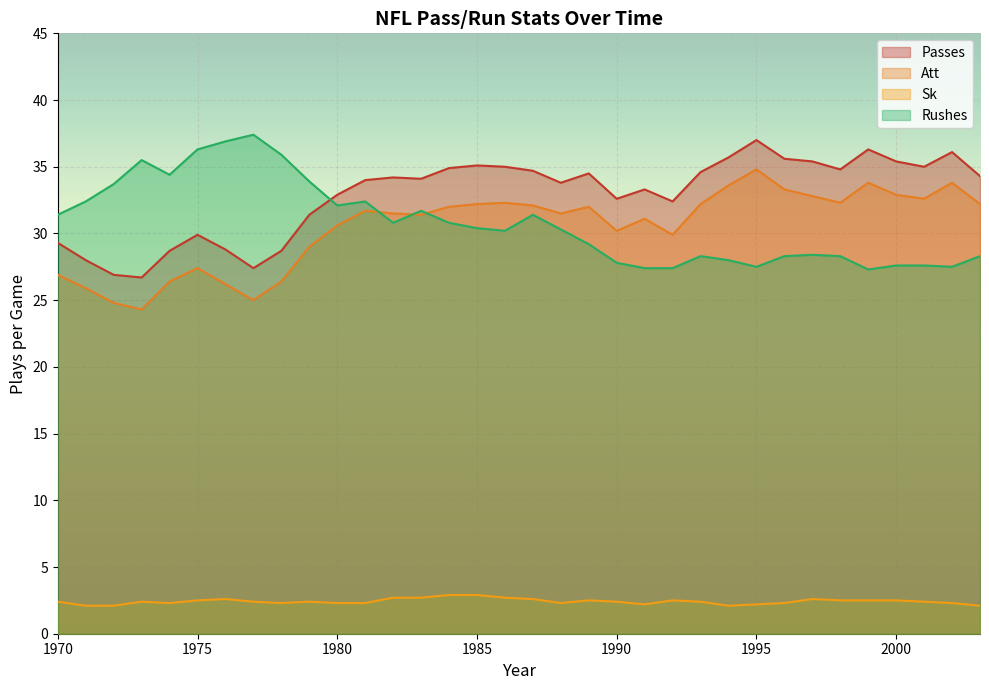

Rank the series at 2000 from lowest to highest value.

Sk, Rushes, Att, Passes